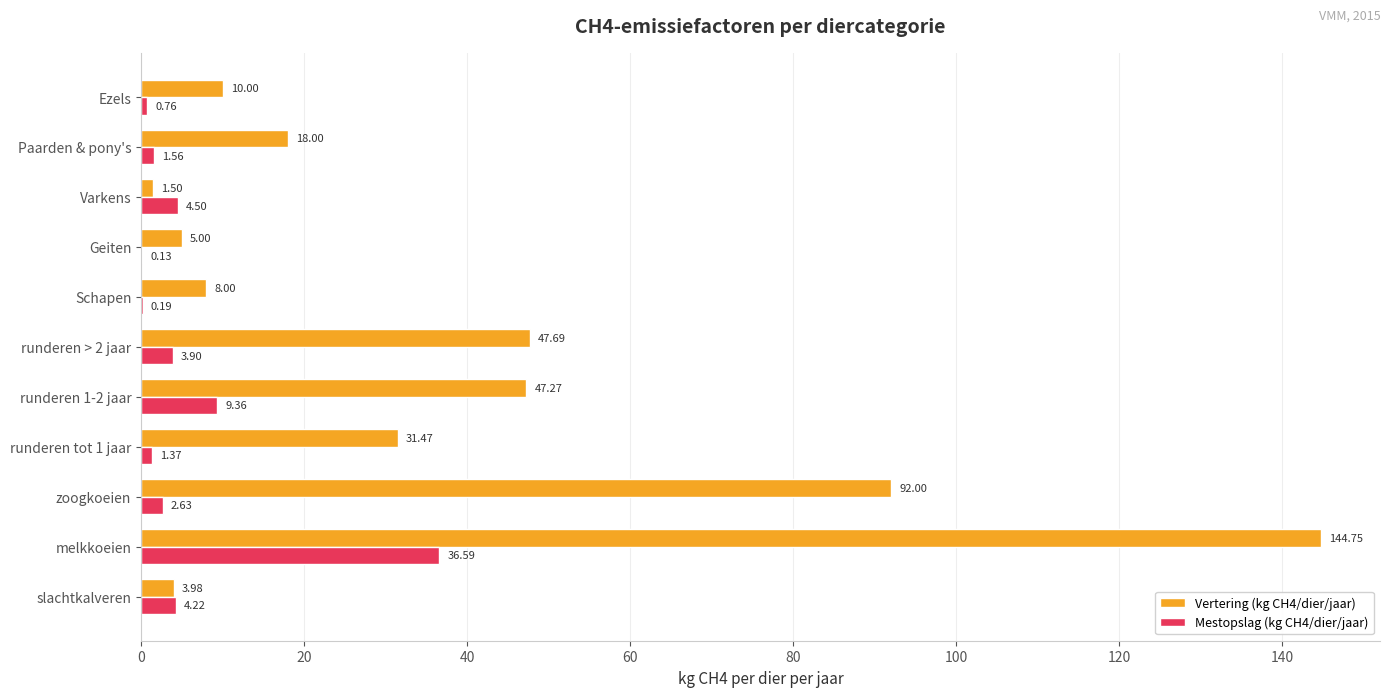

Which series has the widest spread of values?

Vertering (kg CH4/dier/jaar)